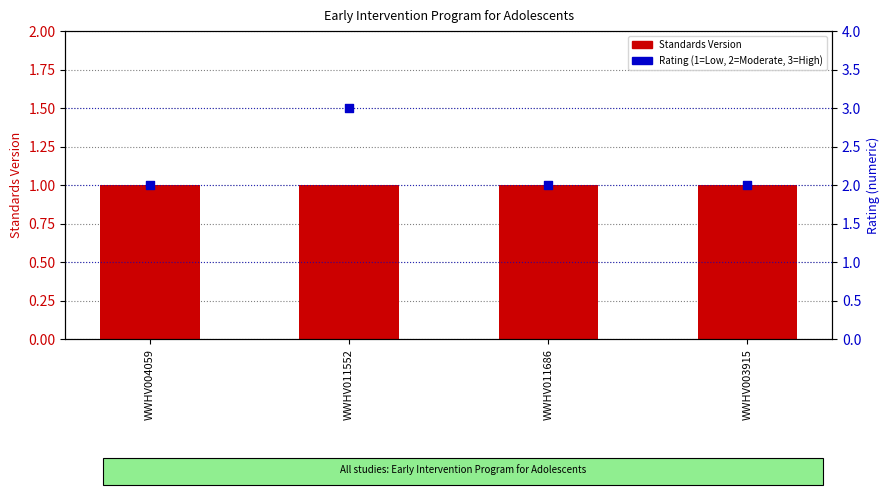

Is the value of Standards Version at WWHV004059 greater than the value of Rating (1=Low,2=Moderate,3=High) at WWHV004059?

No